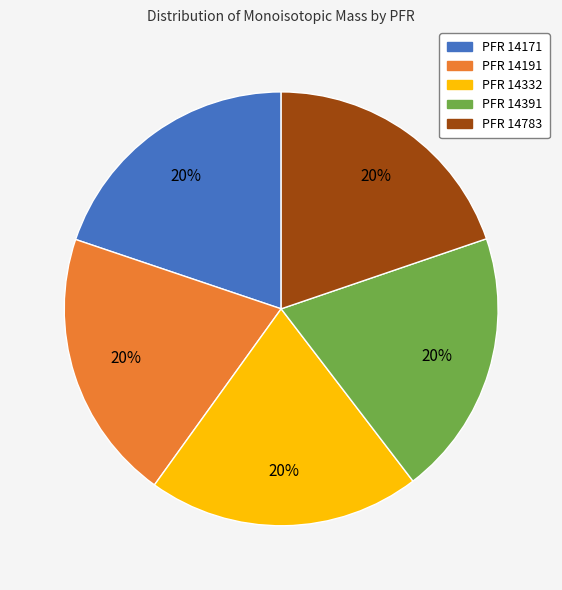

Does any single category account for the majority?

No